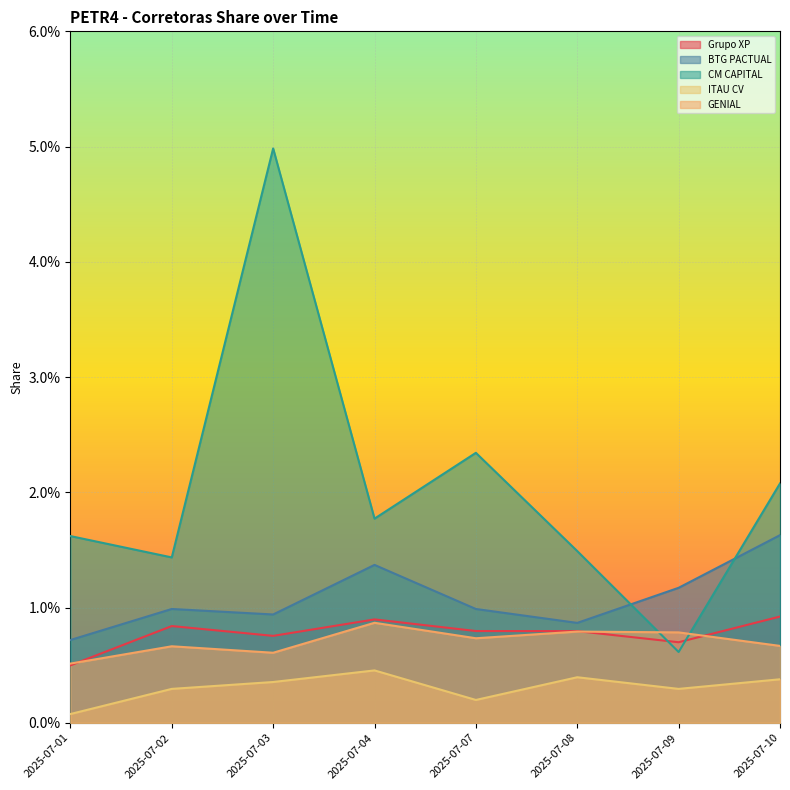

Between 2025-07-01 and 2025-07-02, which is larger?

2025-07-02